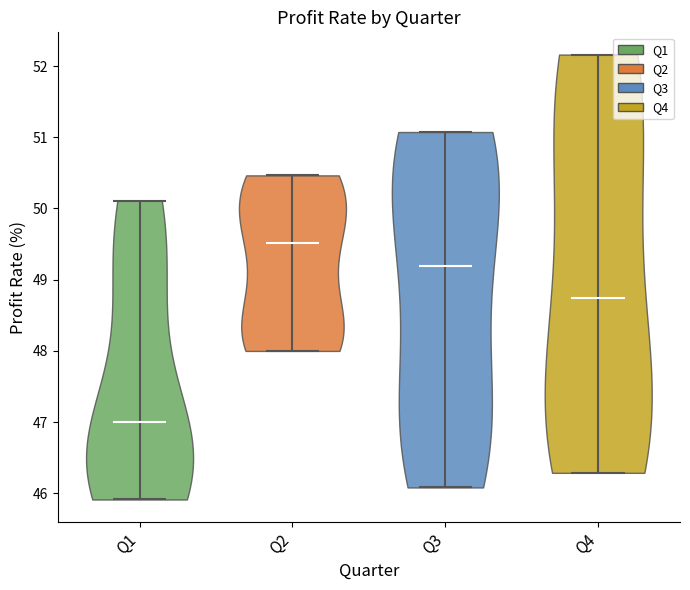

Reading left to right, read every violin against the y-axis: where its median line is, and the lowest and highest points it reaches. The values are not printed on the chart, so give them approximately, as read against the axis.

Q1: median line 47.0, lowest point 45.9, highest point 50.1
Q2: median line 49.5, lowest point 48.0, highest point 50.5
Q3: median line 49.2, lowest point 46.1, highest point 51.1
Q4: median line 48.7, lowest point 46.3, highest point 52.2